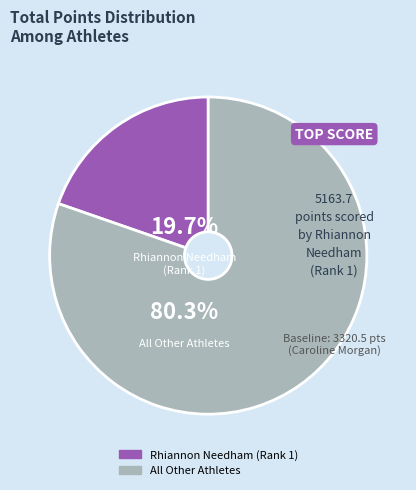

Count the number of slices in the pie.

2